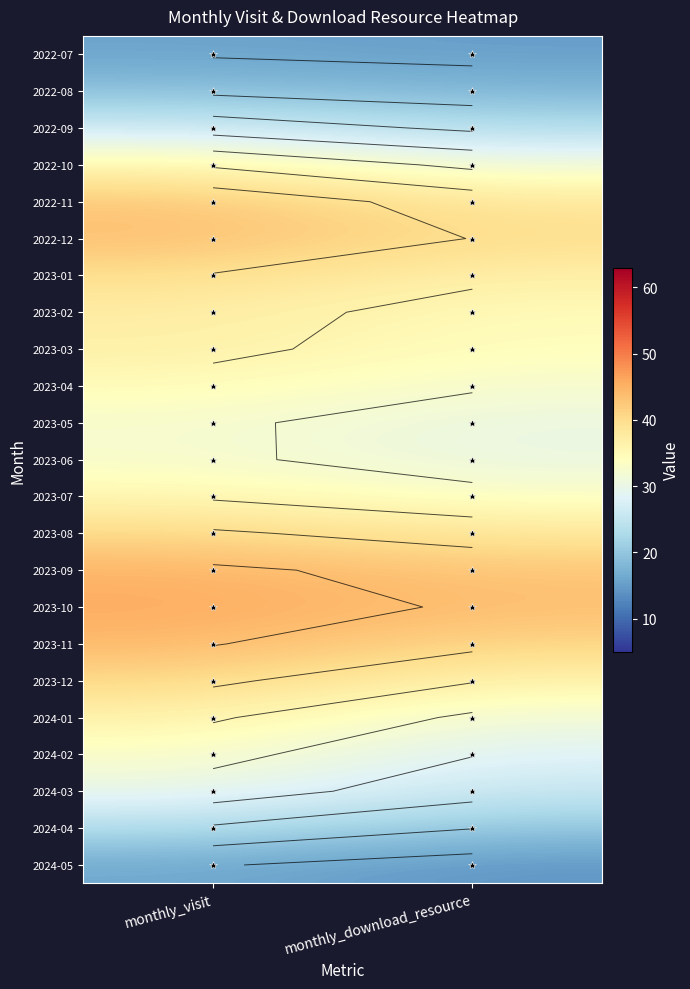

At which category is the sum across all series the highest?

monthly_visit